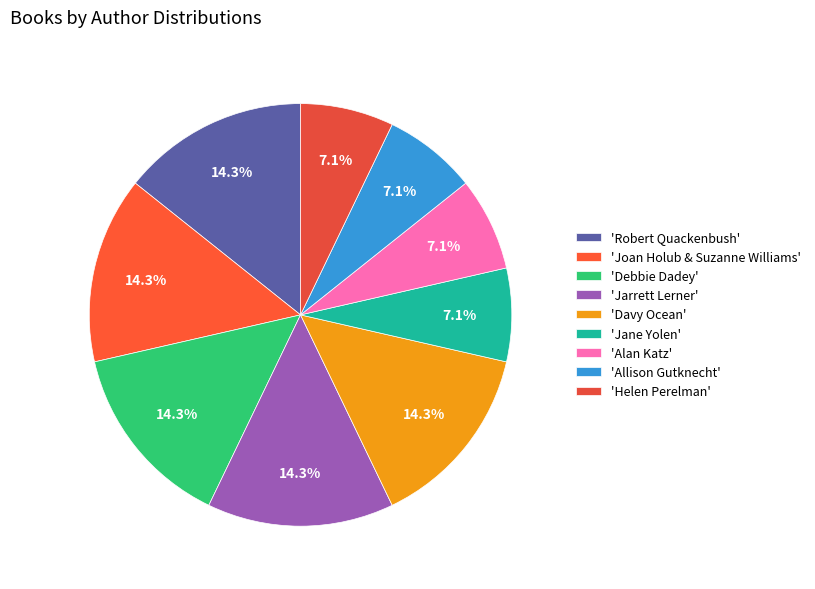

How many segments does this pie chart have?

9